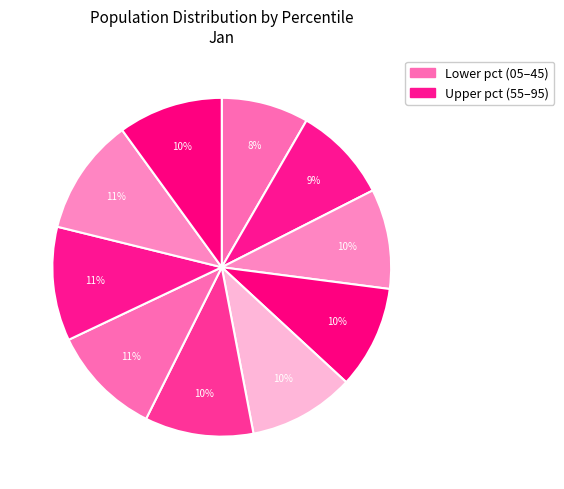

To the nearest percent, what is the average slice percentage?

10%